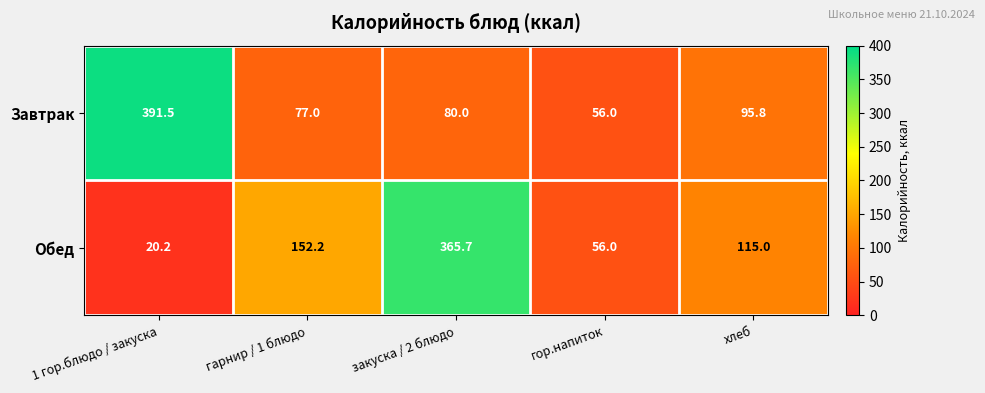

Where is Завтрак nearest to the value 223?

хлеб